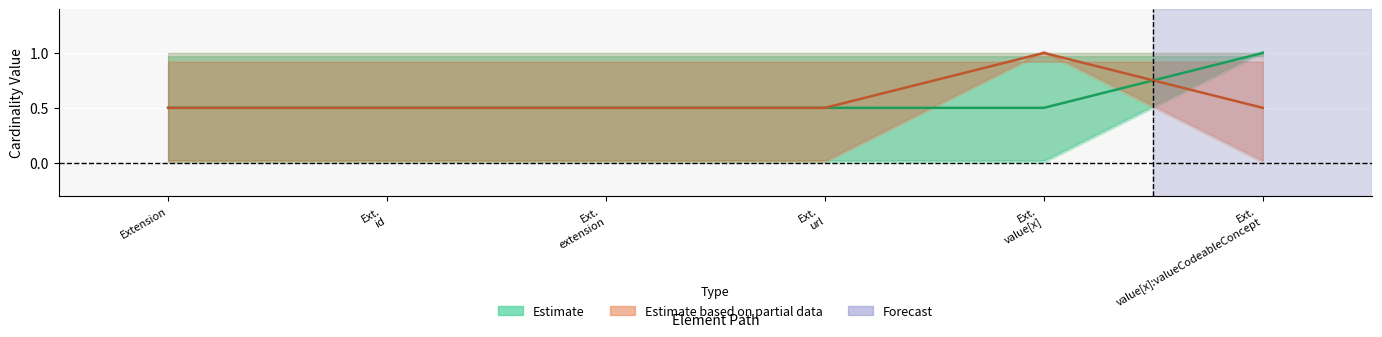

Is this an area chart (filled region under the line)?

No